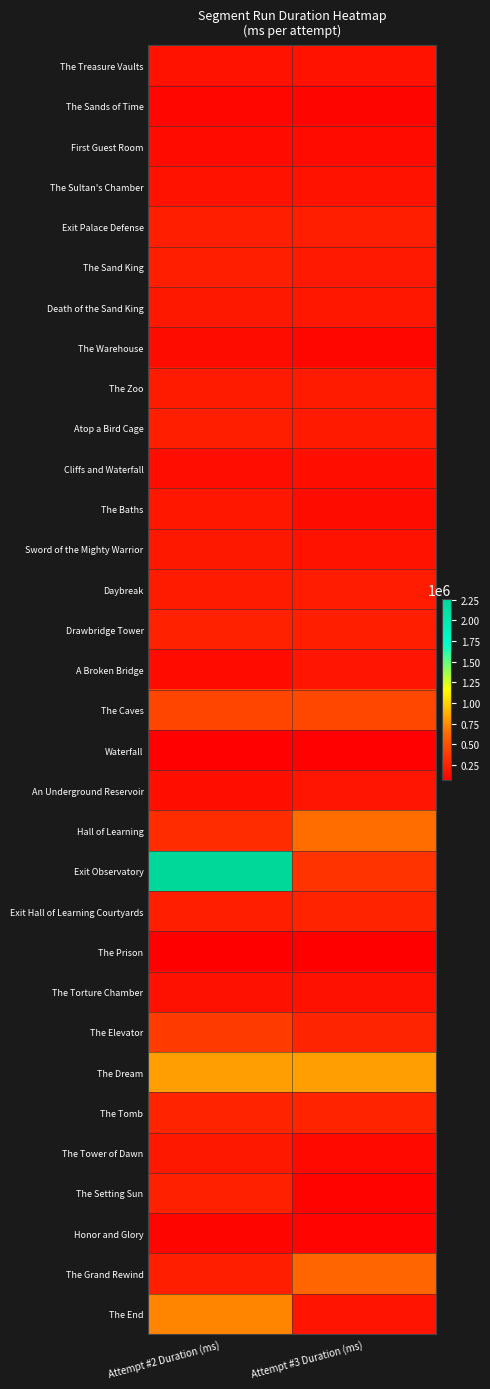

Which series changed the most between Attempt #2 Duration (ms) and Attempt #3 Duration (ms)?

Exit Observatory